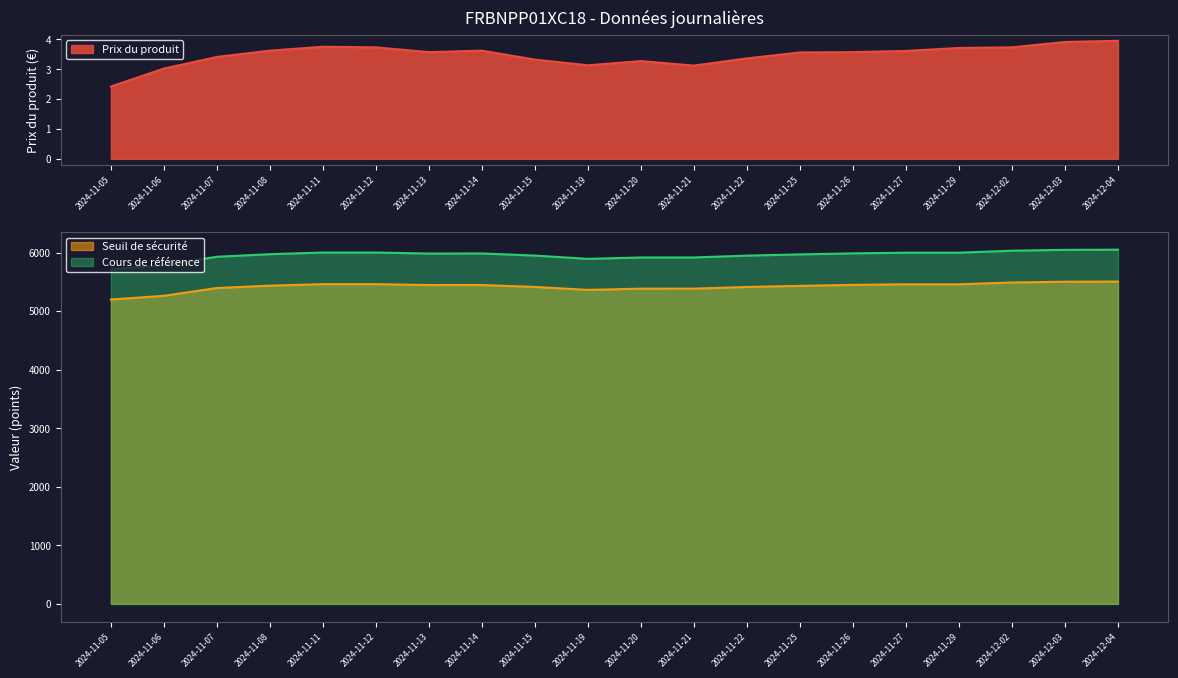

What is the value of the Prix du produit point at the 7th from the left?

3.6